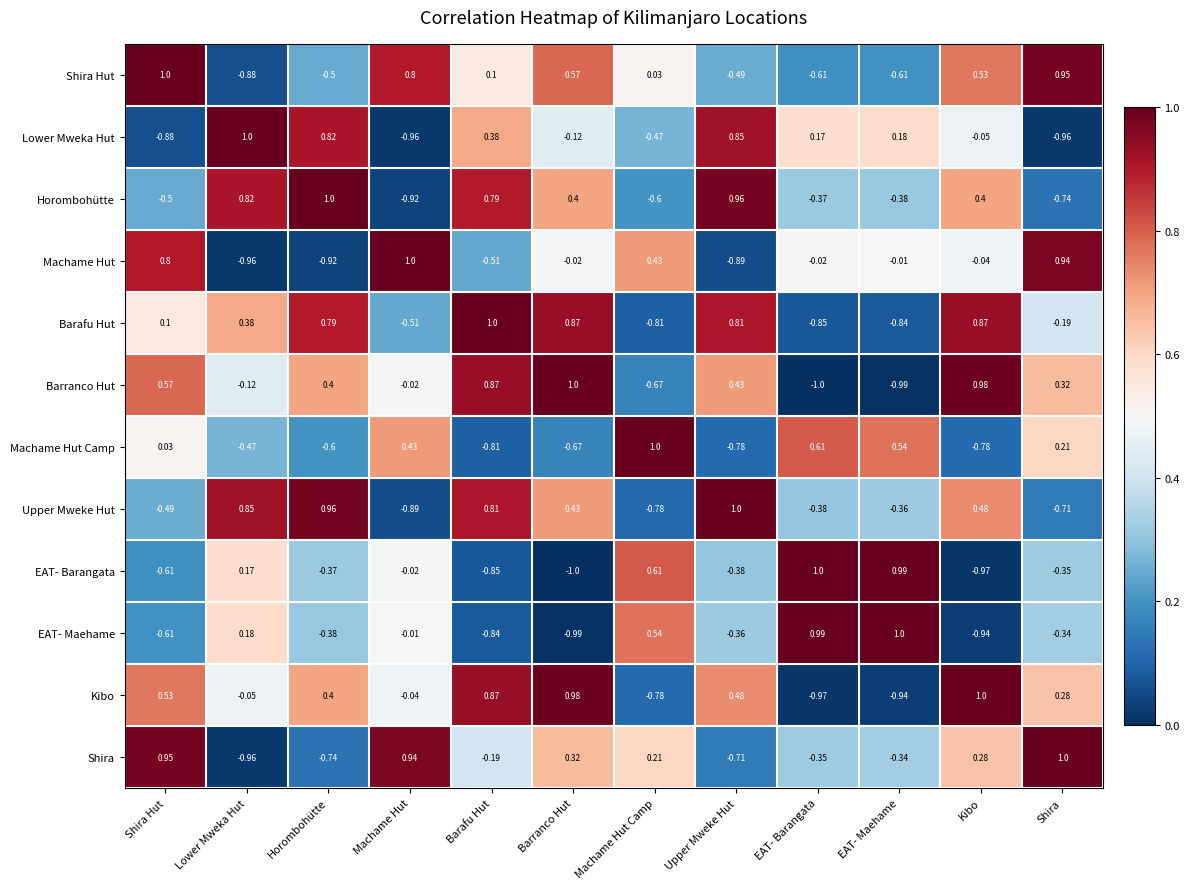

Rank the categories by Upper Mweke Hut value from highest to lowest.

Upper Mweke Hut, Horombohütte, Lower Mweka Hut, Barafu Hut, Kibo, Barranco Hut, EAT- Maehame, EAT- Barangata, Shira Hut, Shira, Machame Hut Camp, Machame Hut